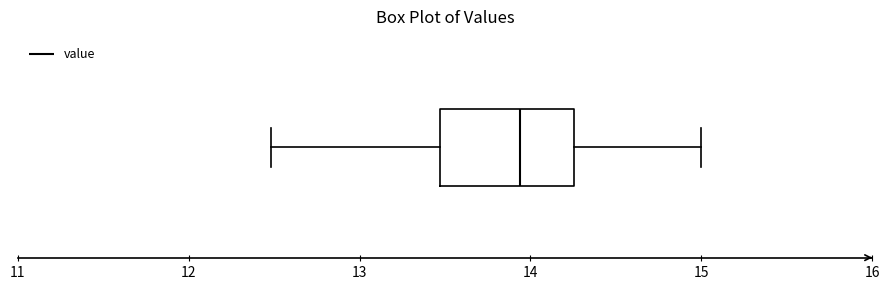

Read this box plot against the x-axis: the position of the median line, the range covered by the box, and the ends of both whiskers. The values are not printed on the chart, so give them approximately, as read against the axis.

median 13.9, box 13.5 to 14.3, whiskers 12.5 to 15.0